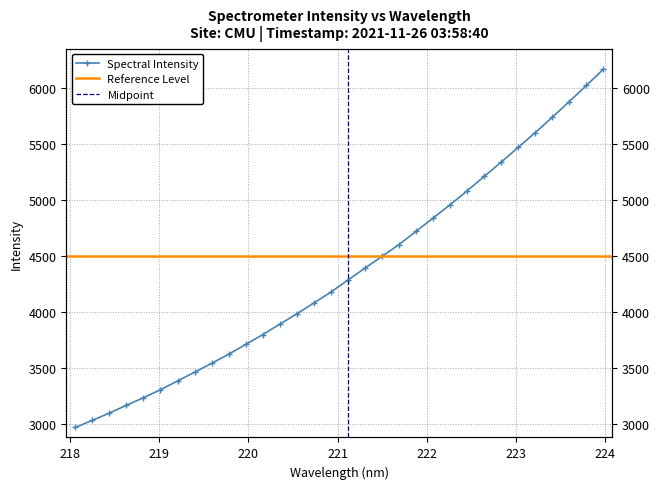

What is the difference between the maximum and minimum values?

3200.7